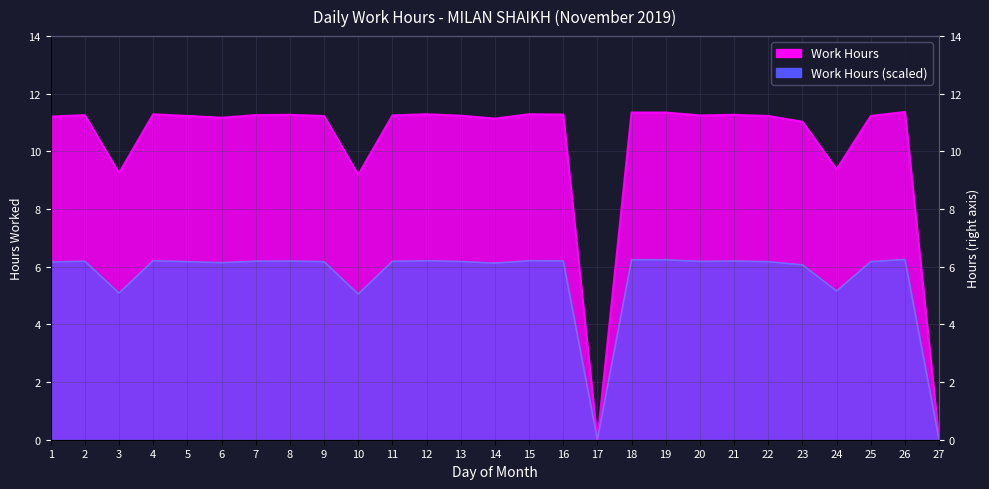

True or false: the data shows 5.1 at 3.

True